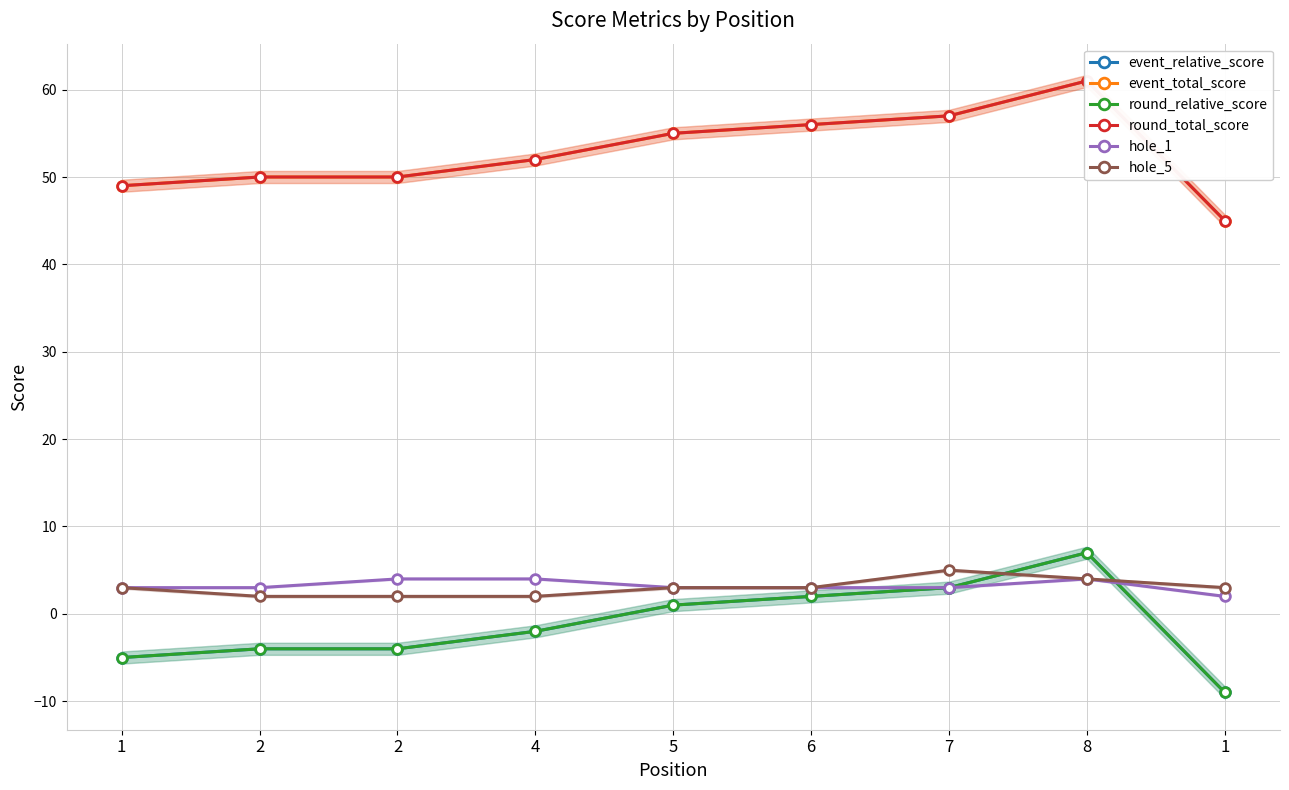

Between 6 and 8, which series saw the biggest shift?

event_relative_score